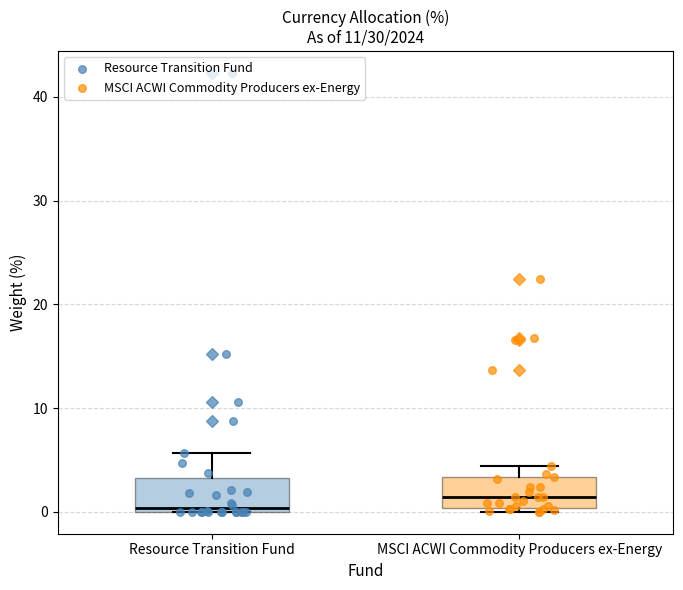

Where is the lower edge of the box for MSCI ACWI Commodity Producers ex-Energy on the y-axis? The values are not printed on the chart, so give them approximately, as read against the axis.

0